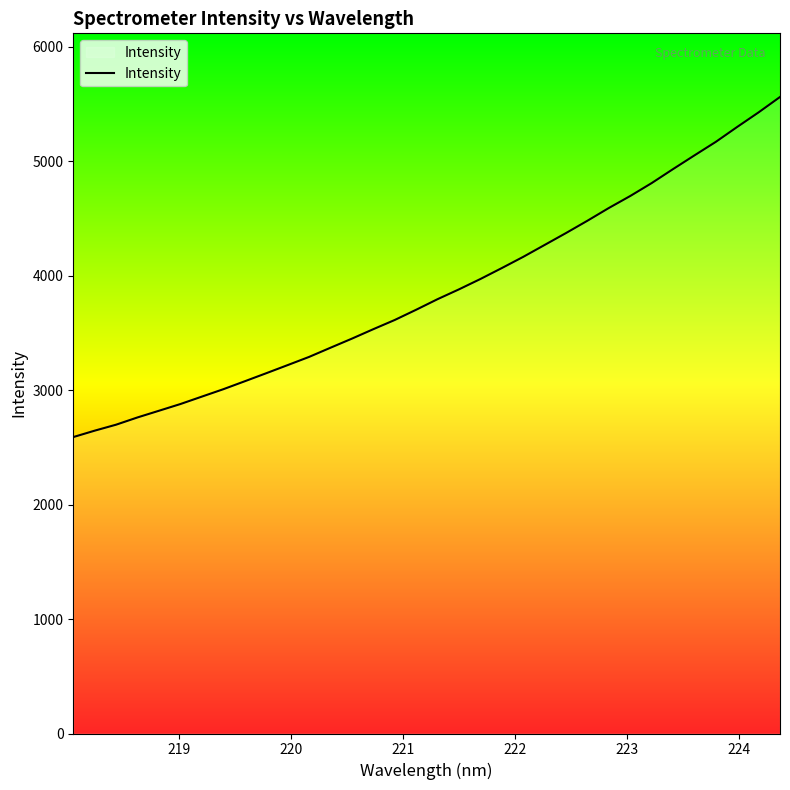

What is the maximum value shown in the chart?

5562.5